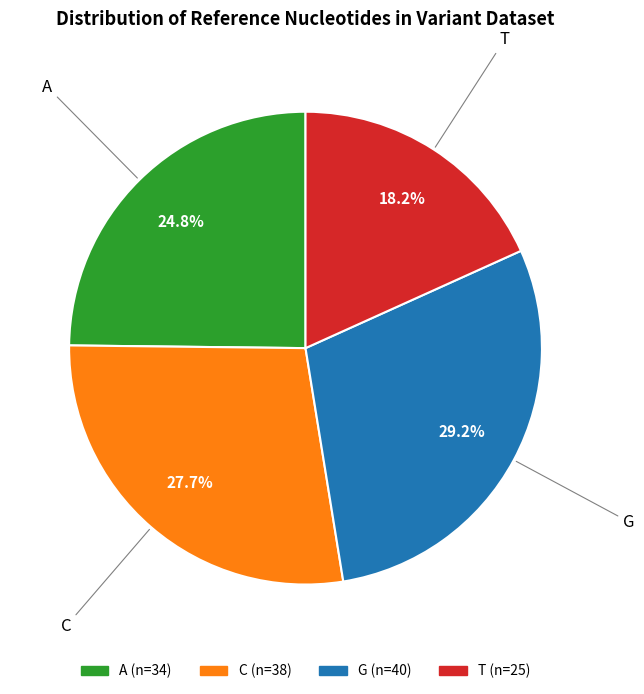

What is the smallest slice in the pie chart?

T